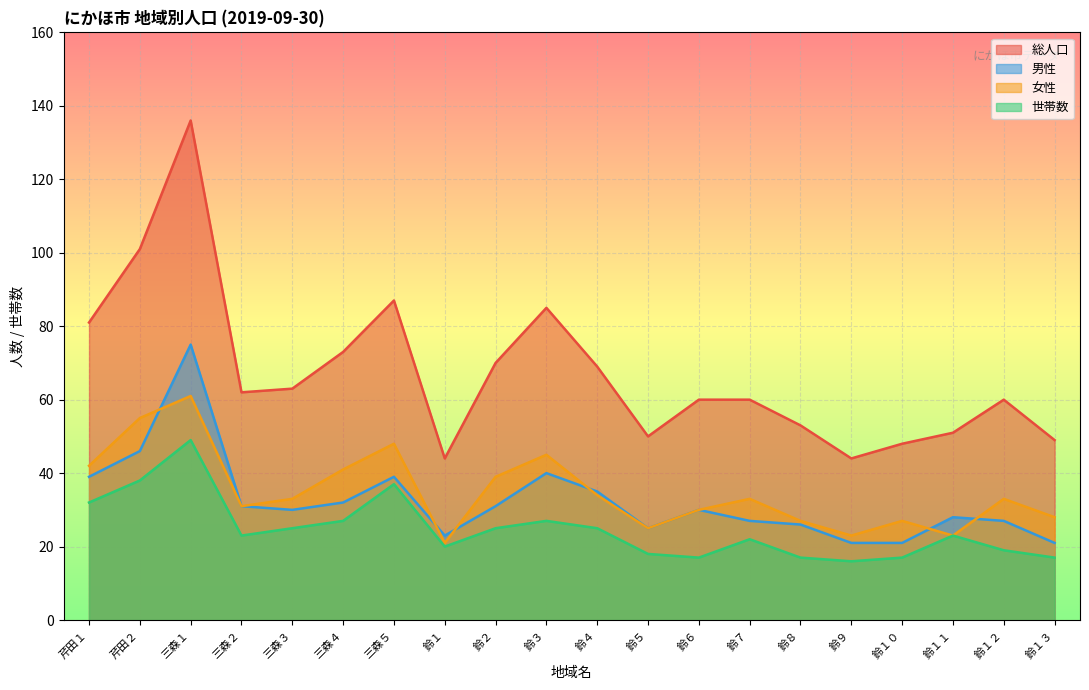

At how many categories does at least one series exceed 117?

1